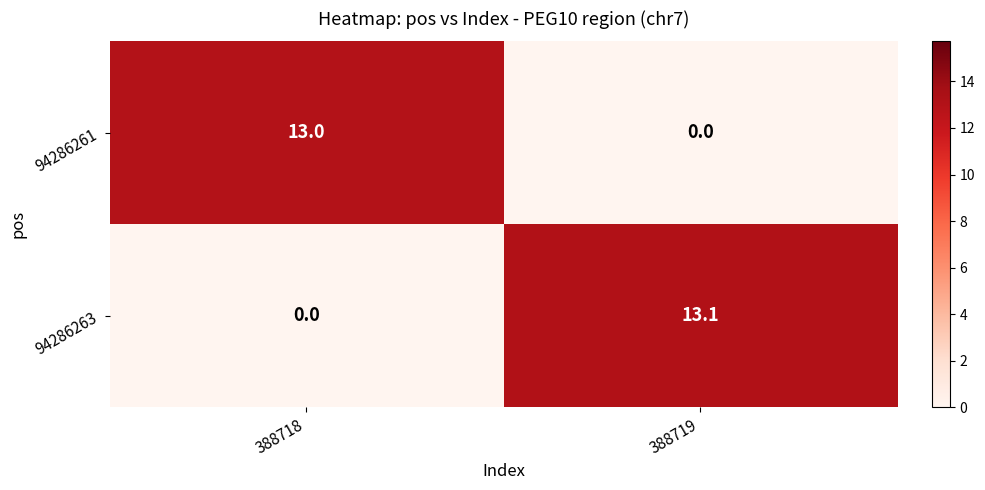

What is the maximum value shown in the chart?

13.1